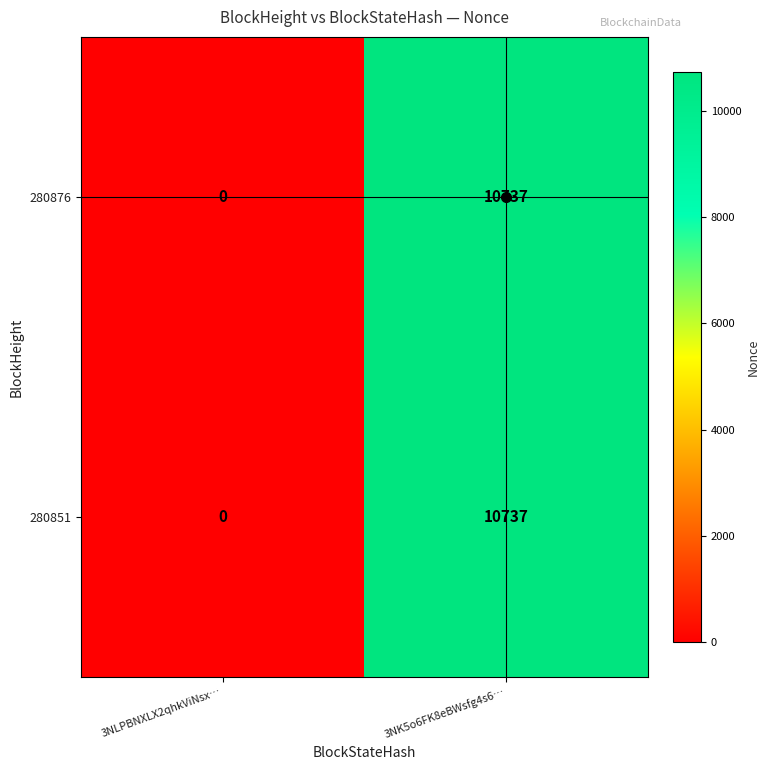

Rank the categories by 280851 value from highest to lowest.

3NK5o6FK8eBWsfg4s6…, 3NLPBNXLX2qhkViNsx…